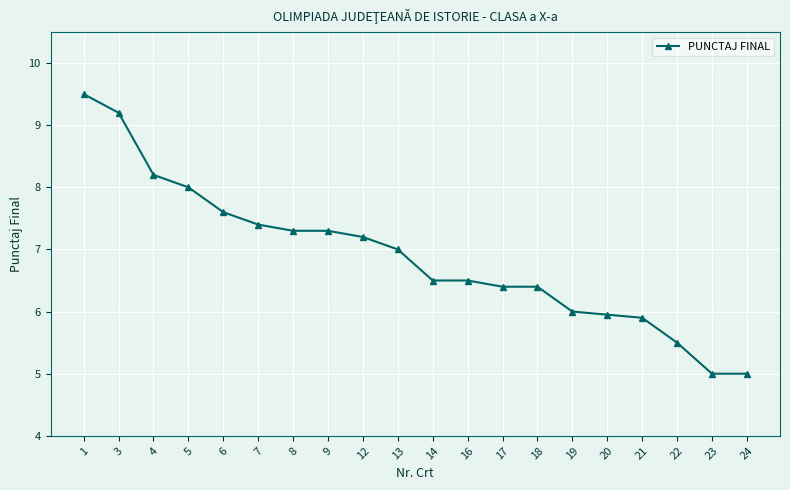

Count the number of data series in this chart.

1